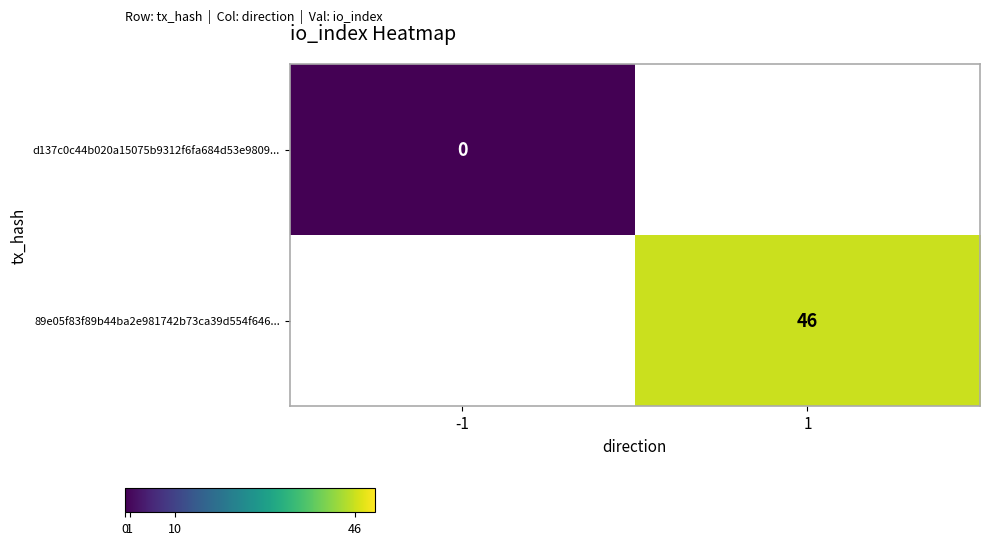

The value of 89e05f83f89b44ba2e981742b73ca39d554f646... at 1 is 46.0. True or false?

True